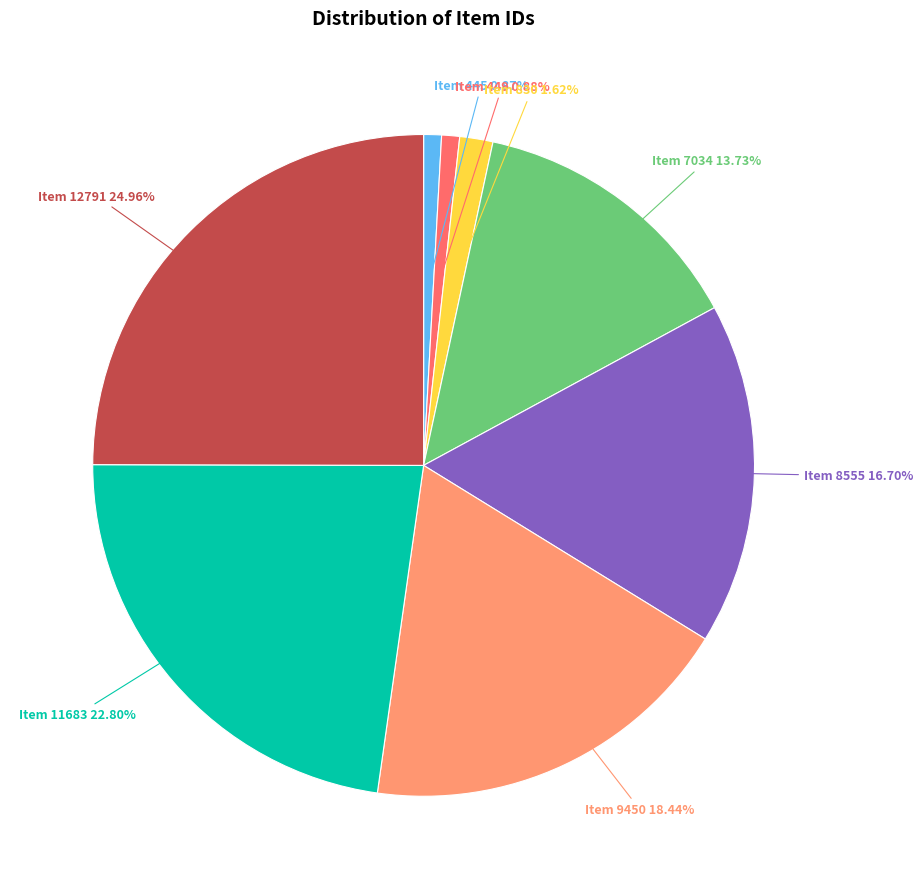

Does any single category account for the majority?

No